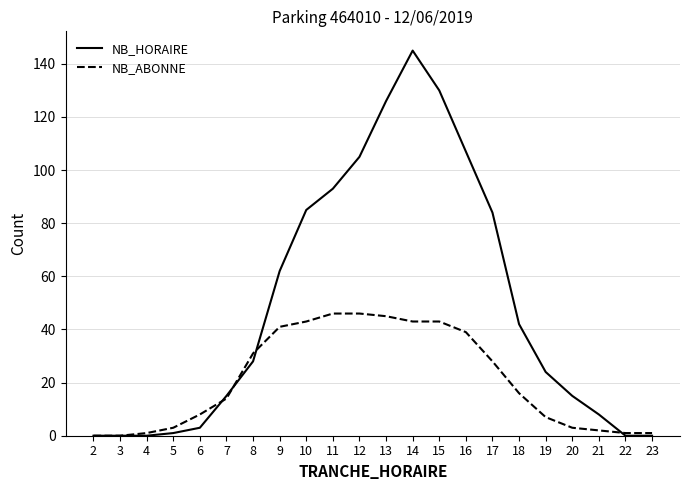

Rank the series by their average value, from highest to lowest.

NB_HORAIRE, NB_ABONNE